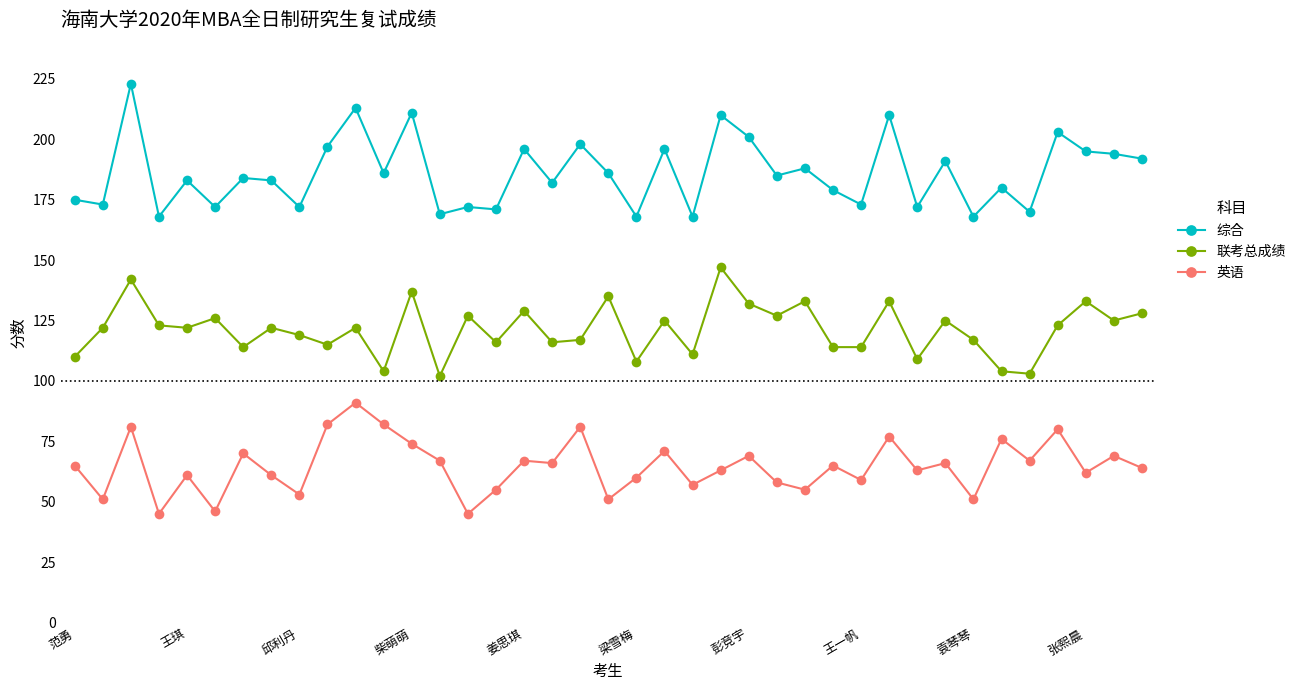

What is the difference between the second highest and minimum values in the 英语 series?

37